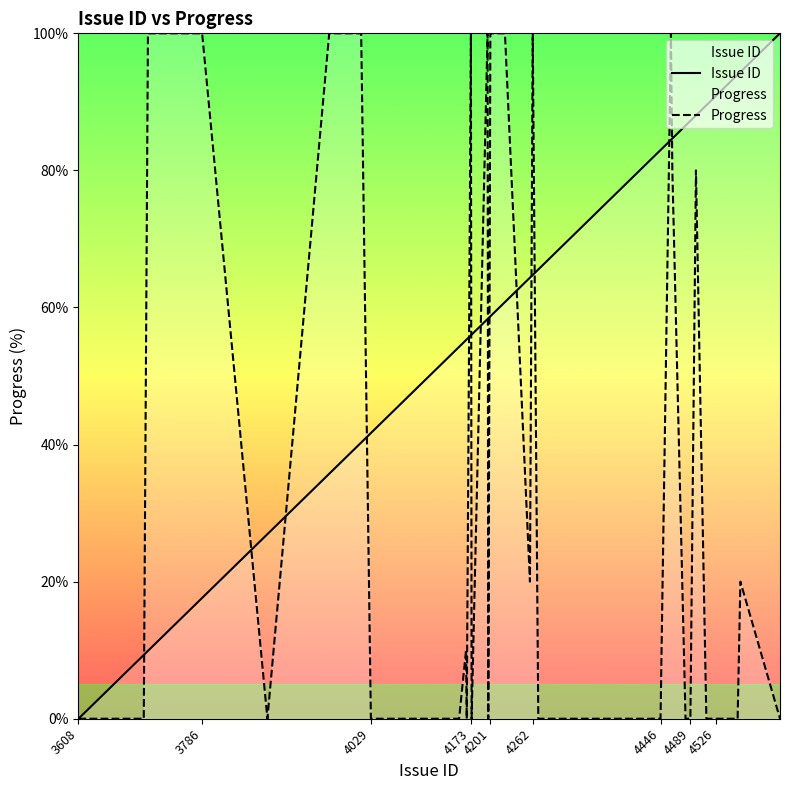

How many distinct data groups are displayed?

2